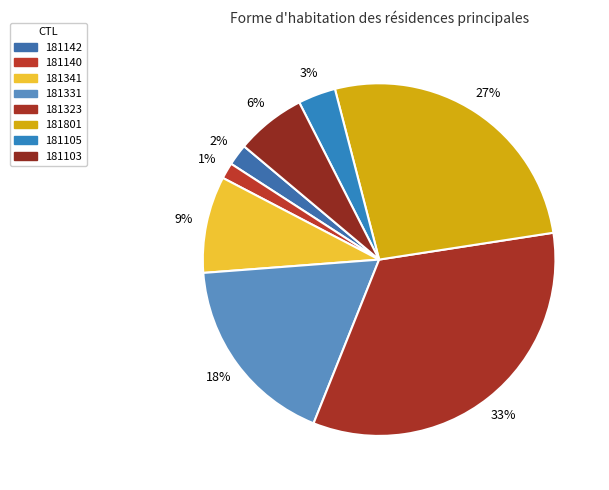

What percentage do 181103 and 181140 together represent?

7.9%